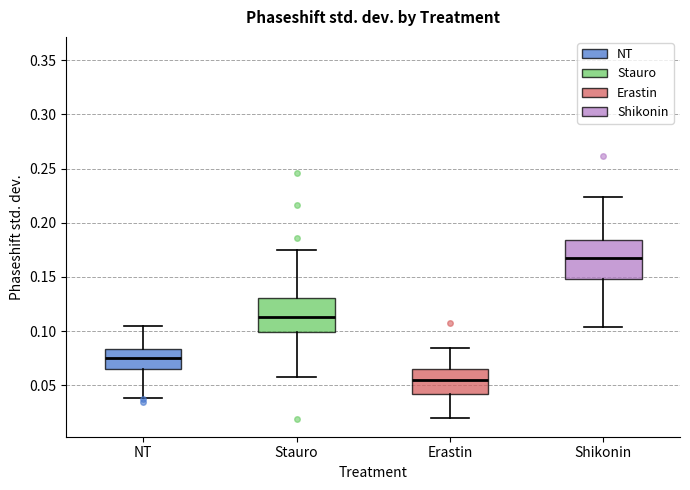

Where is the lower edge of the box for Shikonin on the y-axis? The values are not printed on the chart, so give them approximately, as read against the axis.

0.150